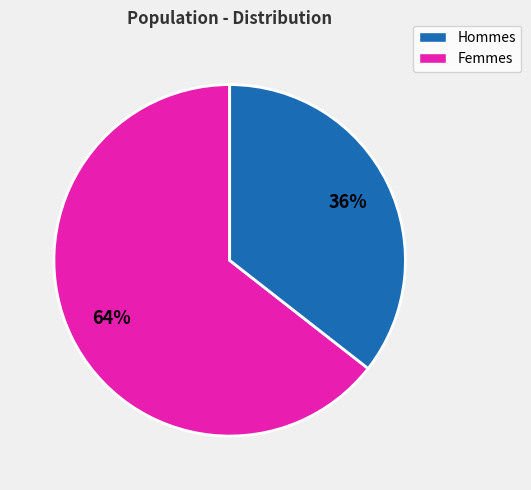

Is there a majority slice in this chart?

Yes